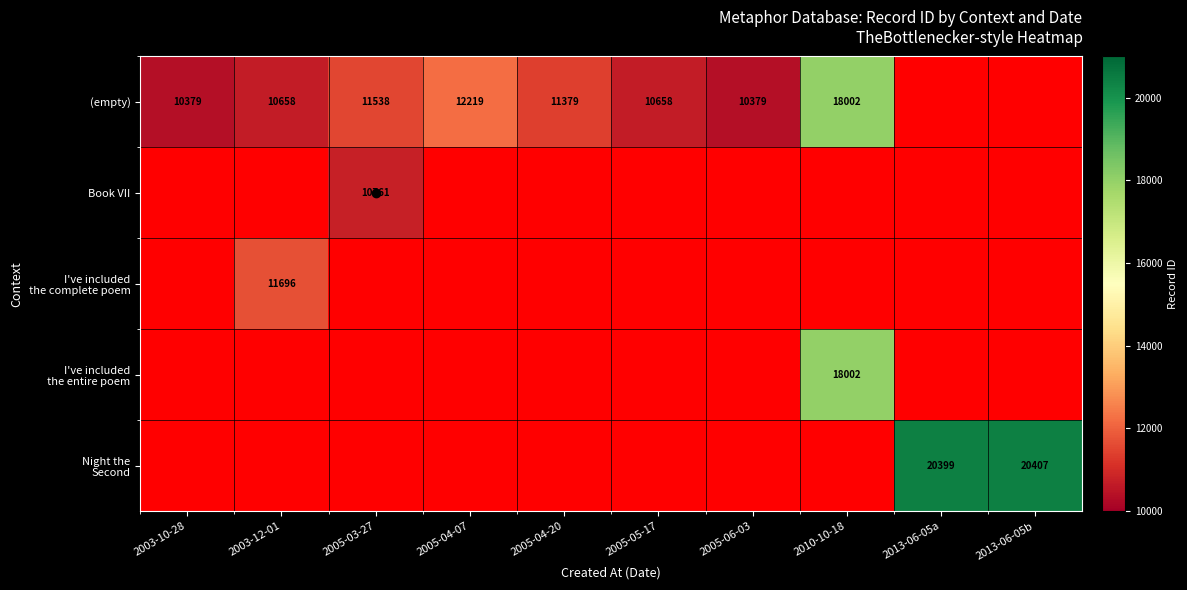

What is the minimum value shown in the chart?

10379.0